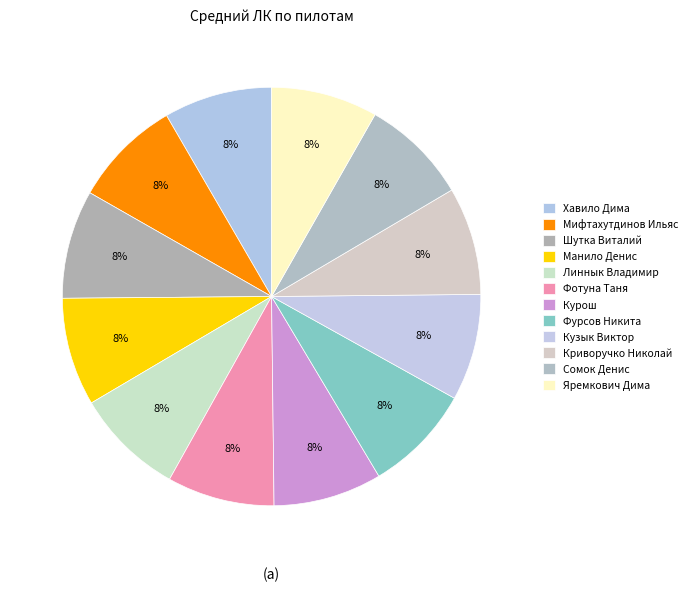

To the nearest percent, what portion does Яремкович Дима represent?

8%